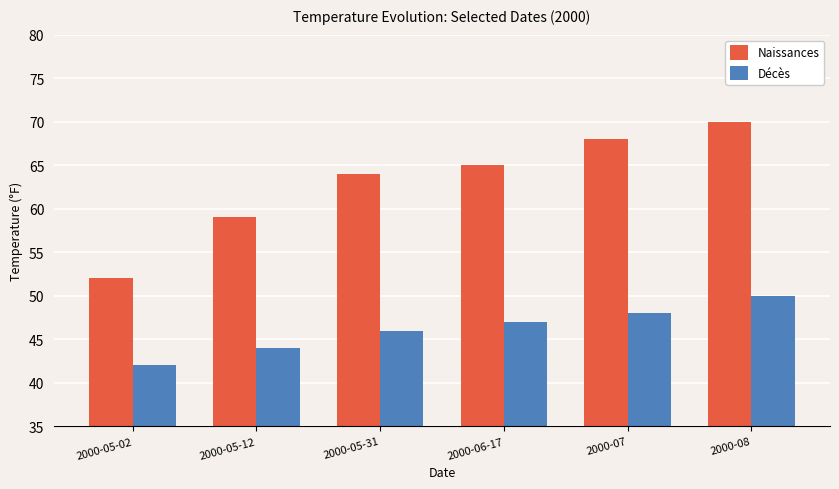

What is the difference between the second highest and second lowest values in the Décès series?

4